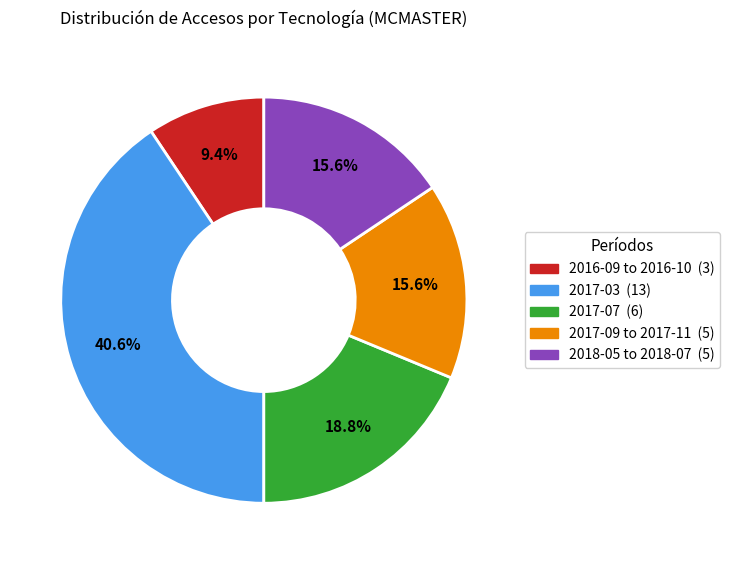

Does any single category account for the majority?

No